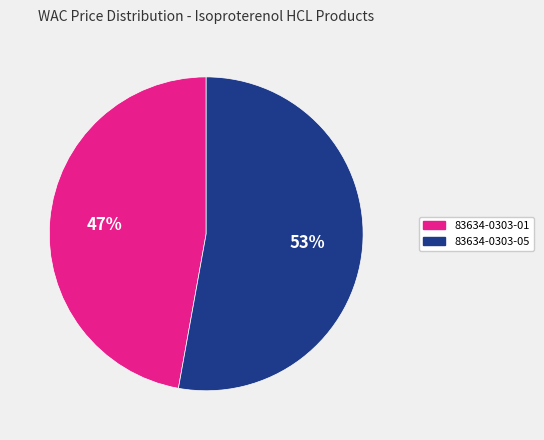

Which slice is the largest?

83634-0303-05